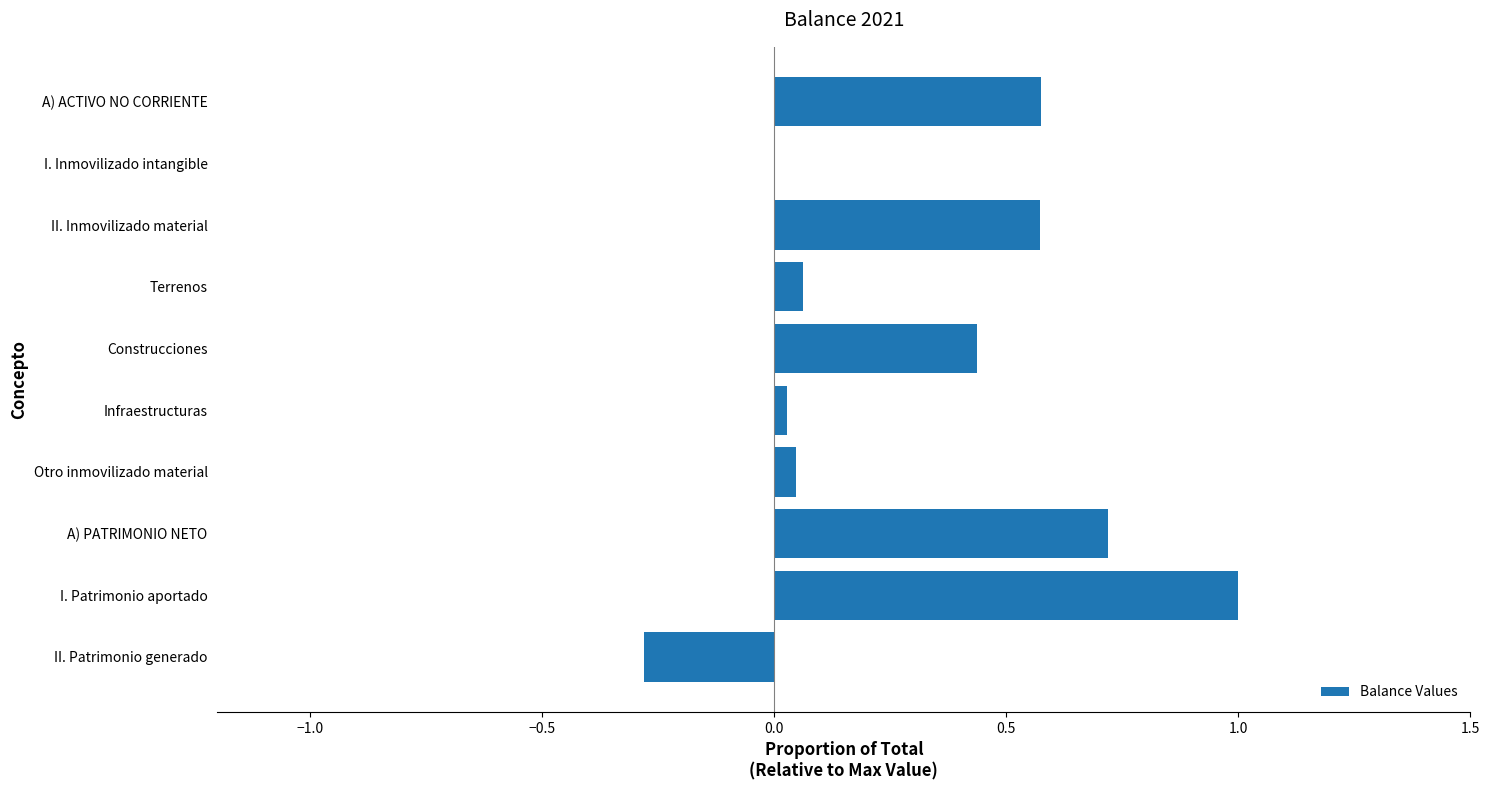

Count the number of categories in the chart.

10